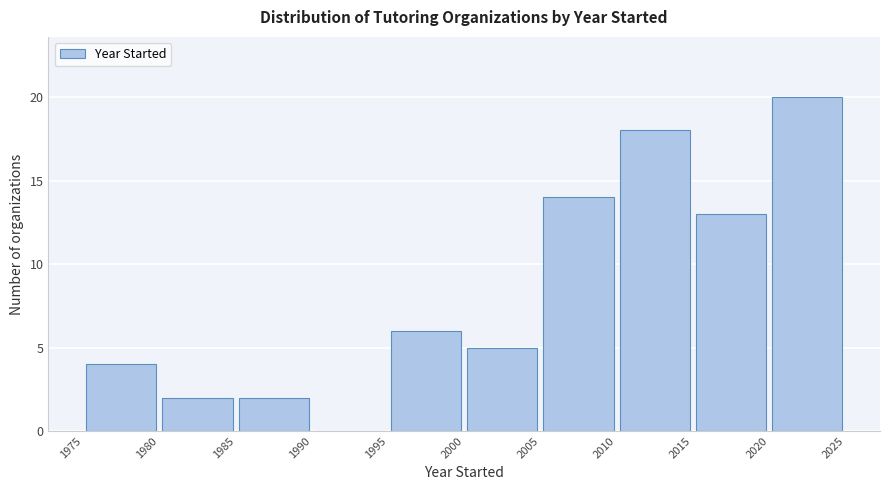

Over which range of the x-axis is the bar tallest?

2020 to 2025